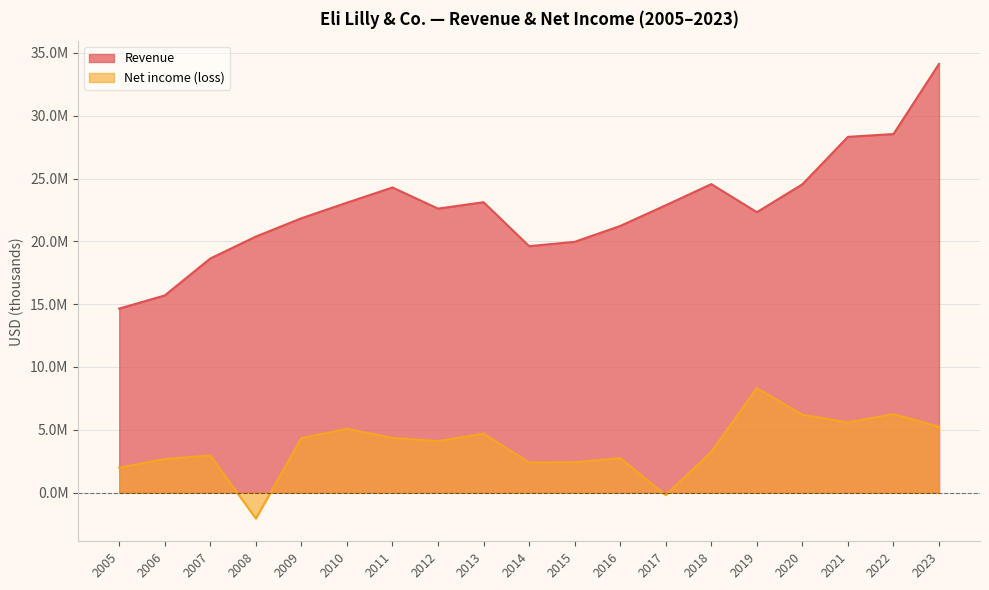

At which category is the sum across all series the highest?

2023